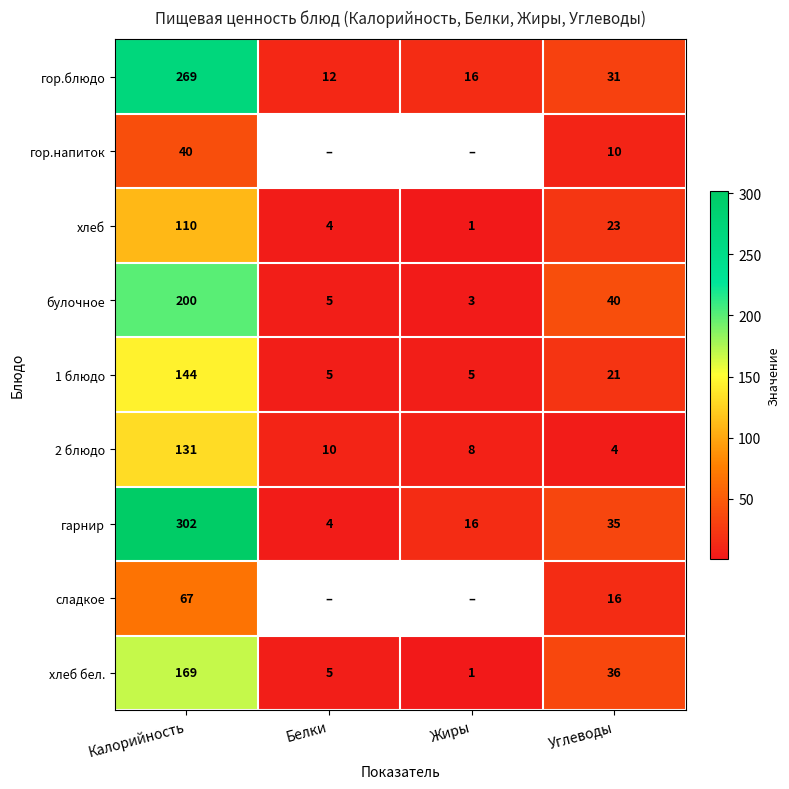

What is the lowest value of the 2 блюдо series?

4